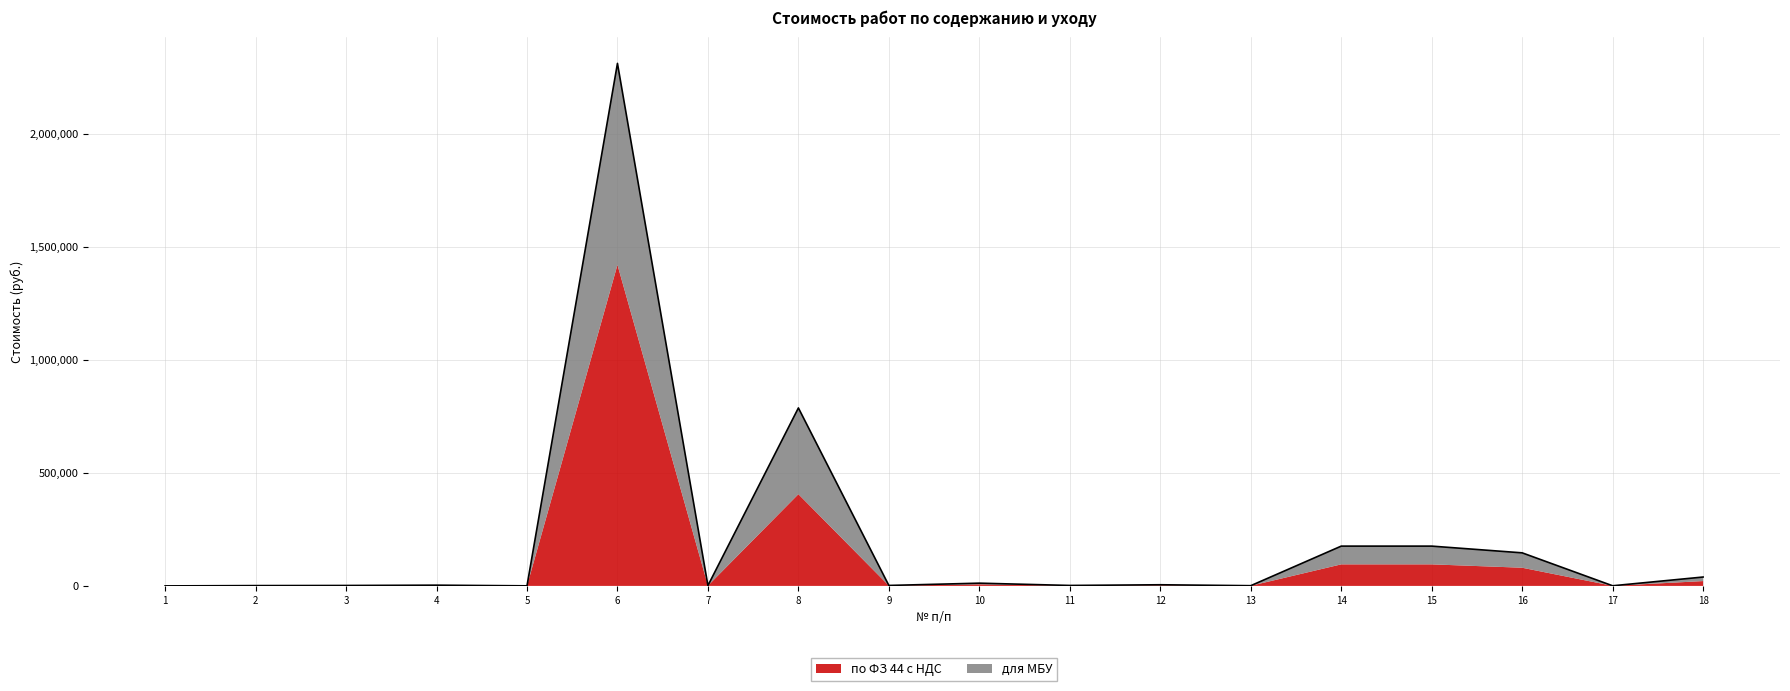

Which category has the highest value across all series?

6